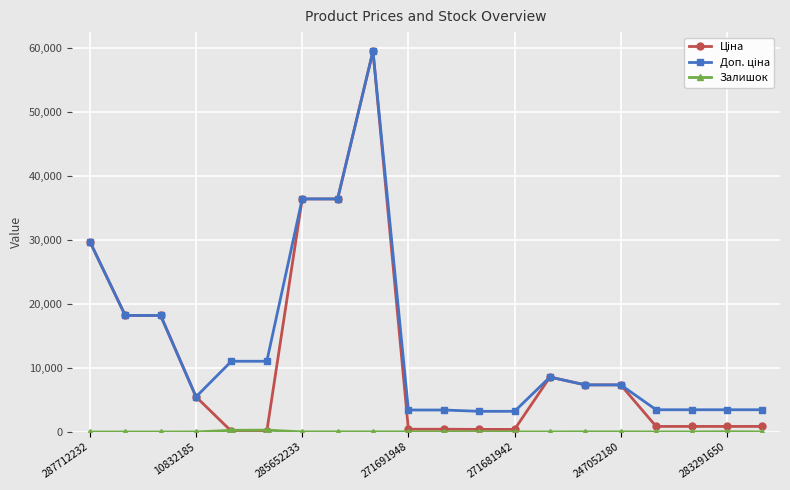

What is the maximum value shown in the chart?

59523.0